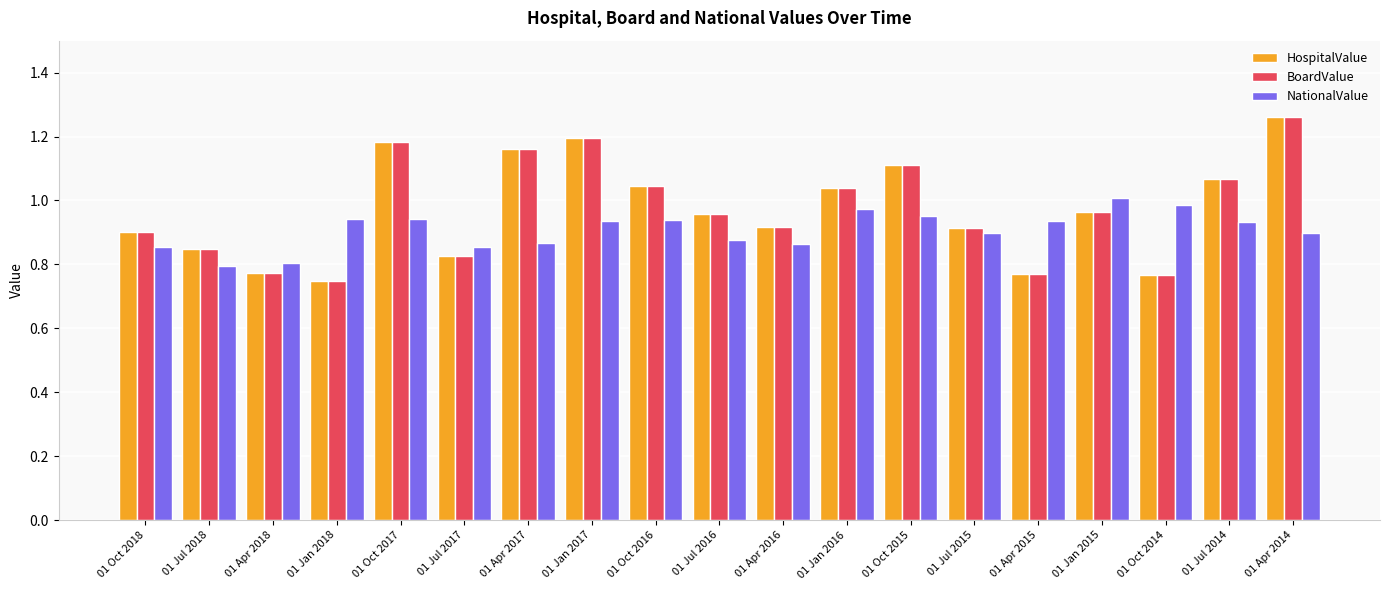

True or false: HospitalValue has a value of 1.5 at 01 Jul 2015.

False